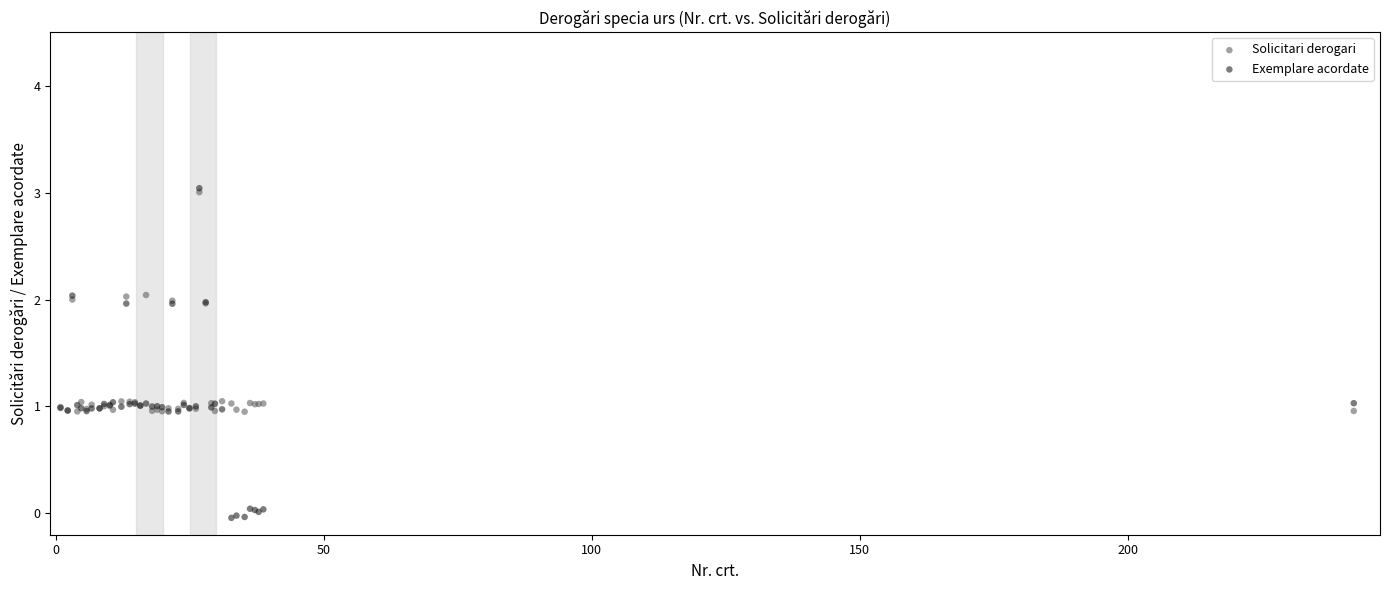

What are all the series names shown in the legend?

Solicitari derogari, Exemplare acordate